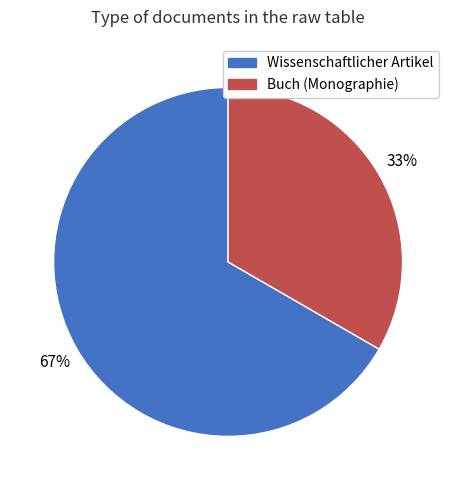

Is there a majority slice in this chart?

Yes